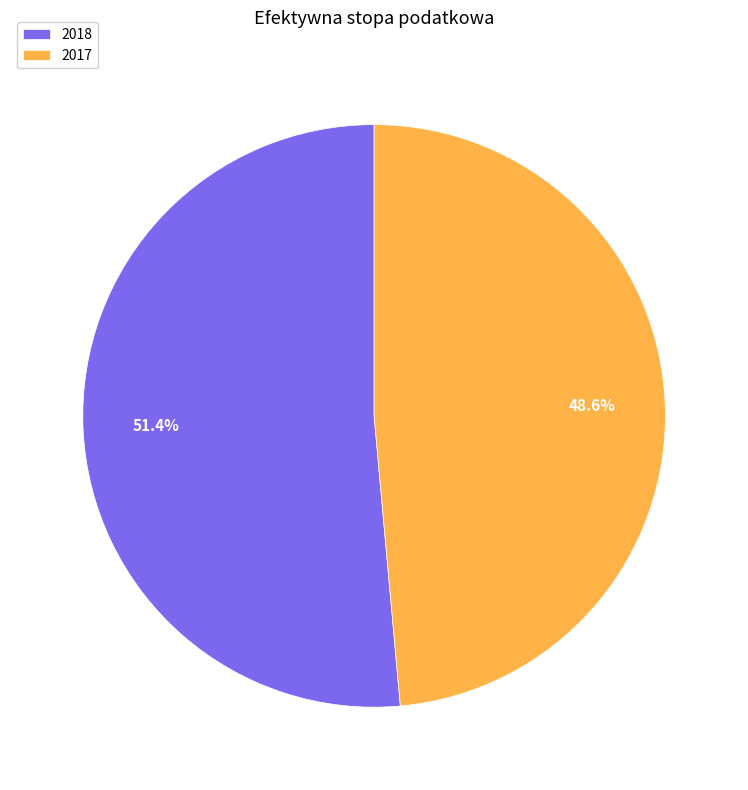

Which category has the biggest portion of the pie?

2018